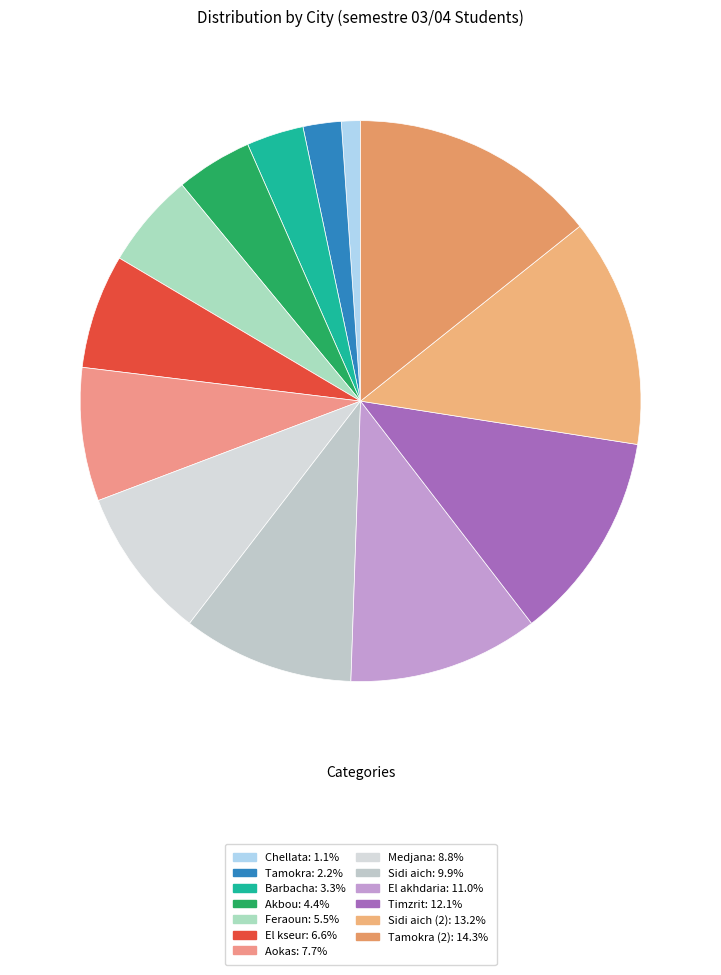

To the nearest percent, what is the difference between the largest and smallest slice percentages?

13%